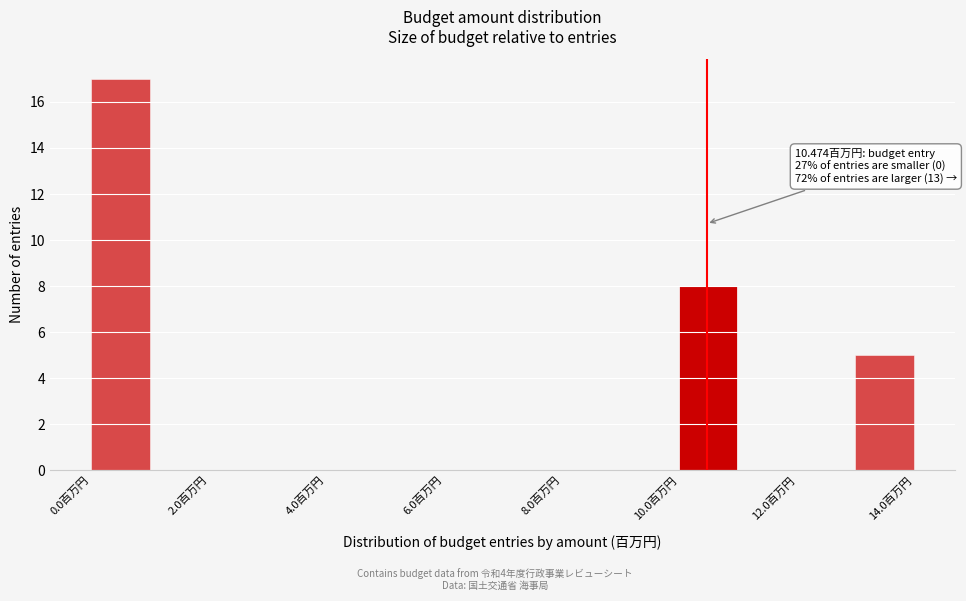

Which range on the x-axis has the tallest bar?

0 to 1